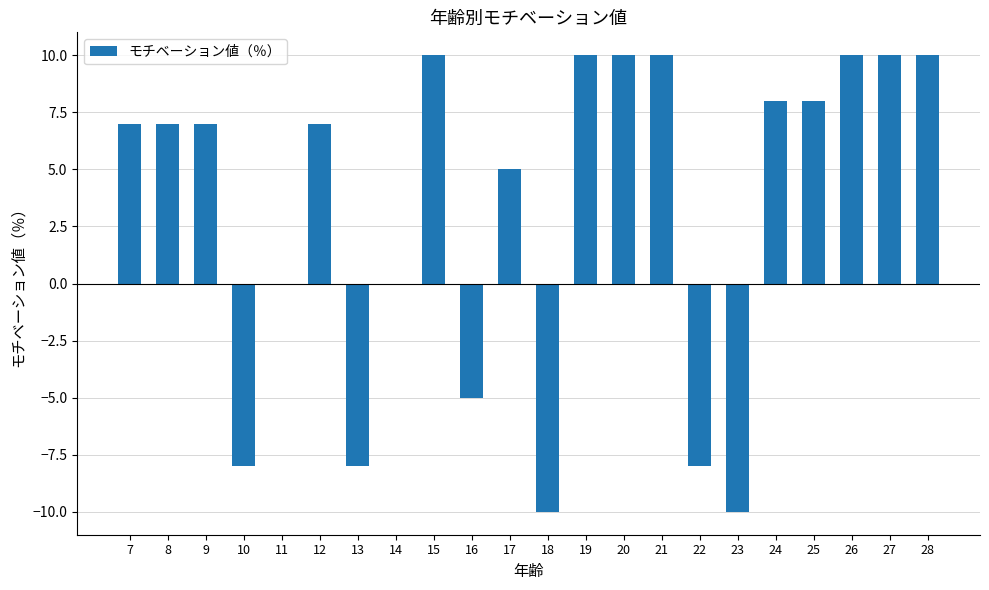

What is the maximum value shown in the chart?

10